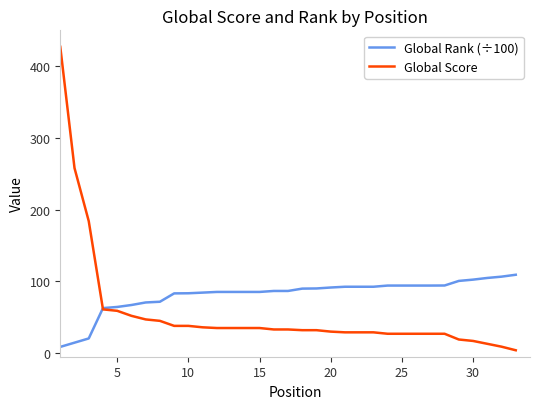

List the series in order of their overall mean, highest first.

Global Rank (÷100), Global Score